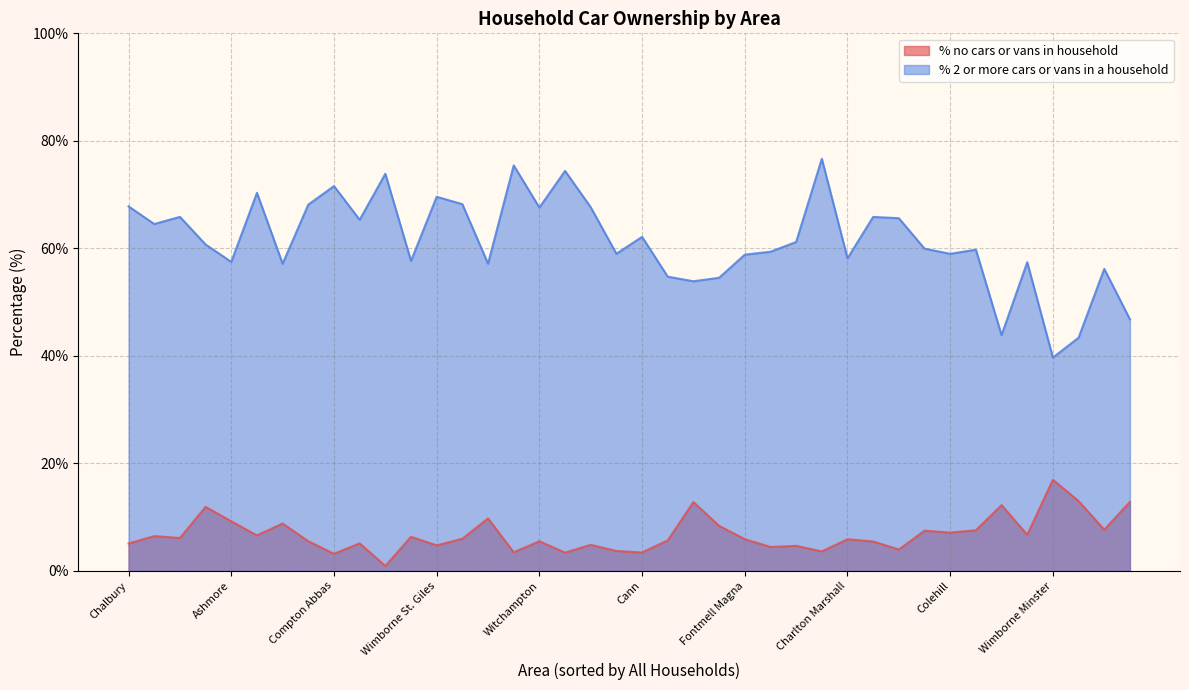

What are all the series names shown in the legend?

% no cars or vans in household, % 2 or more cars or vans in a household